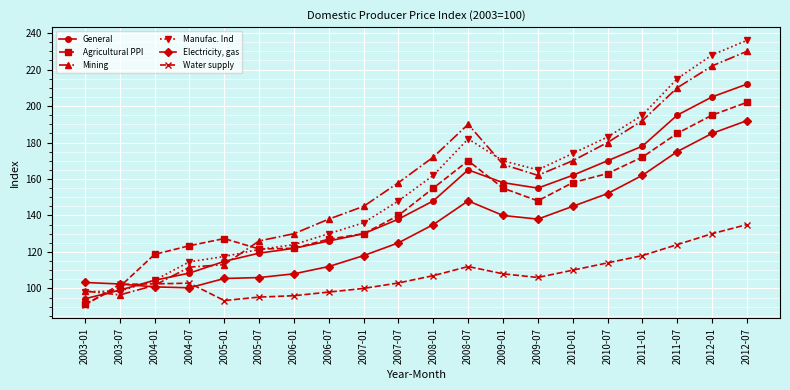

What is the greatest value displayed?

236.0